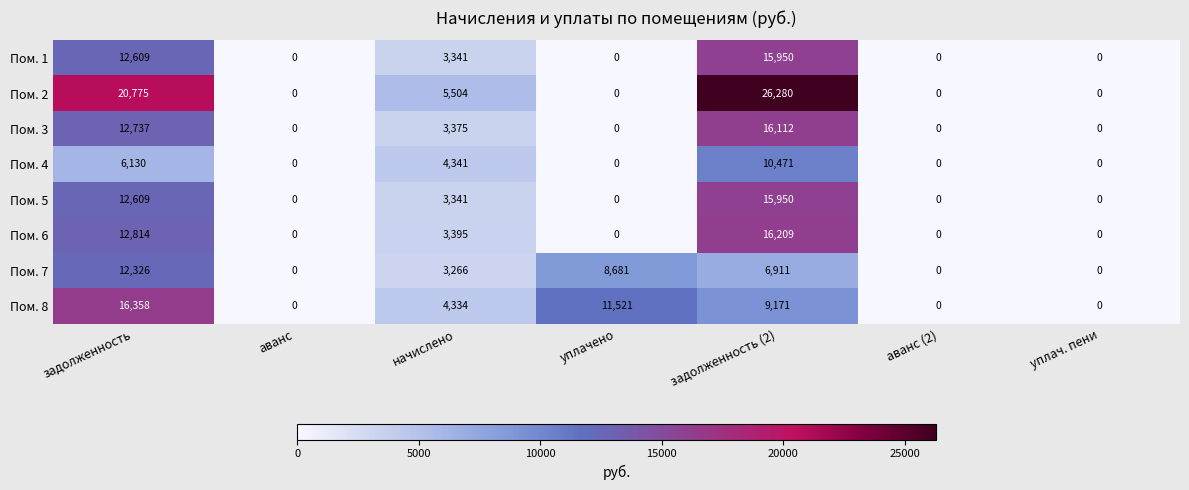

The Пом. 4 series shows 4341 at начислено. True or false?

True